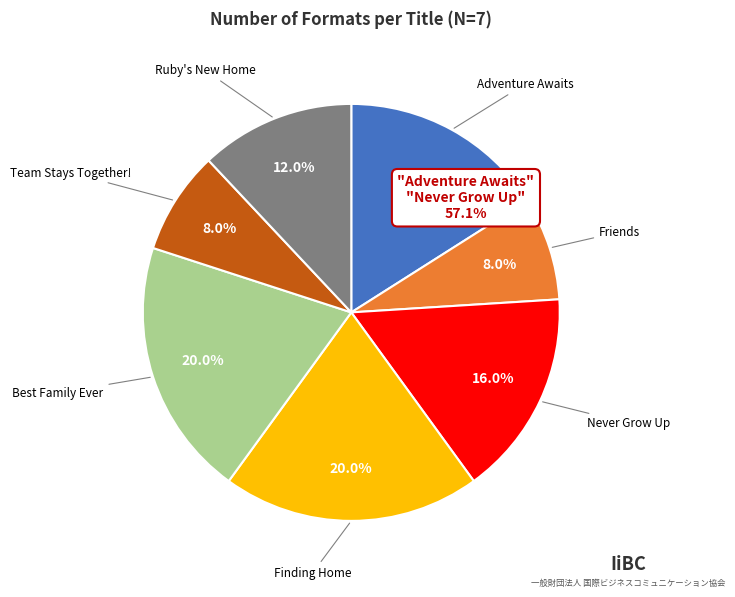

How many segments does this pie chart have?

7